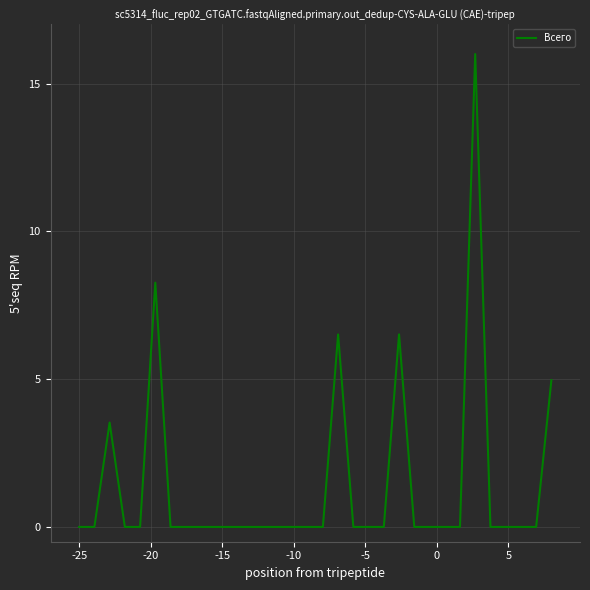

What is the difference between the maximum and minimum values?

16.0